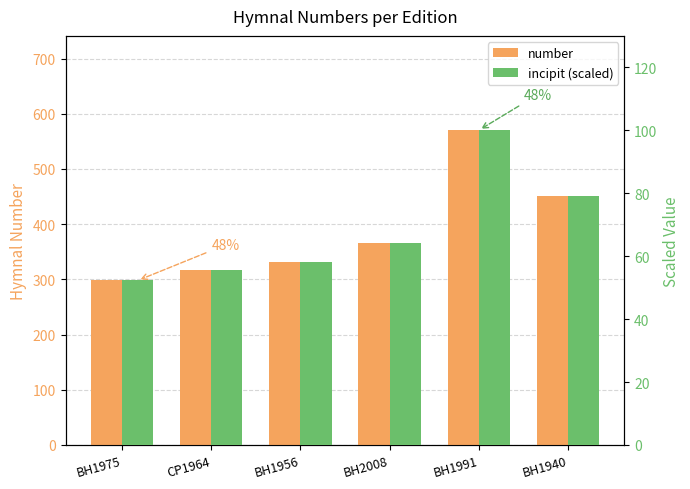

What is the value of the number bar at the 1st from the left?

298.0